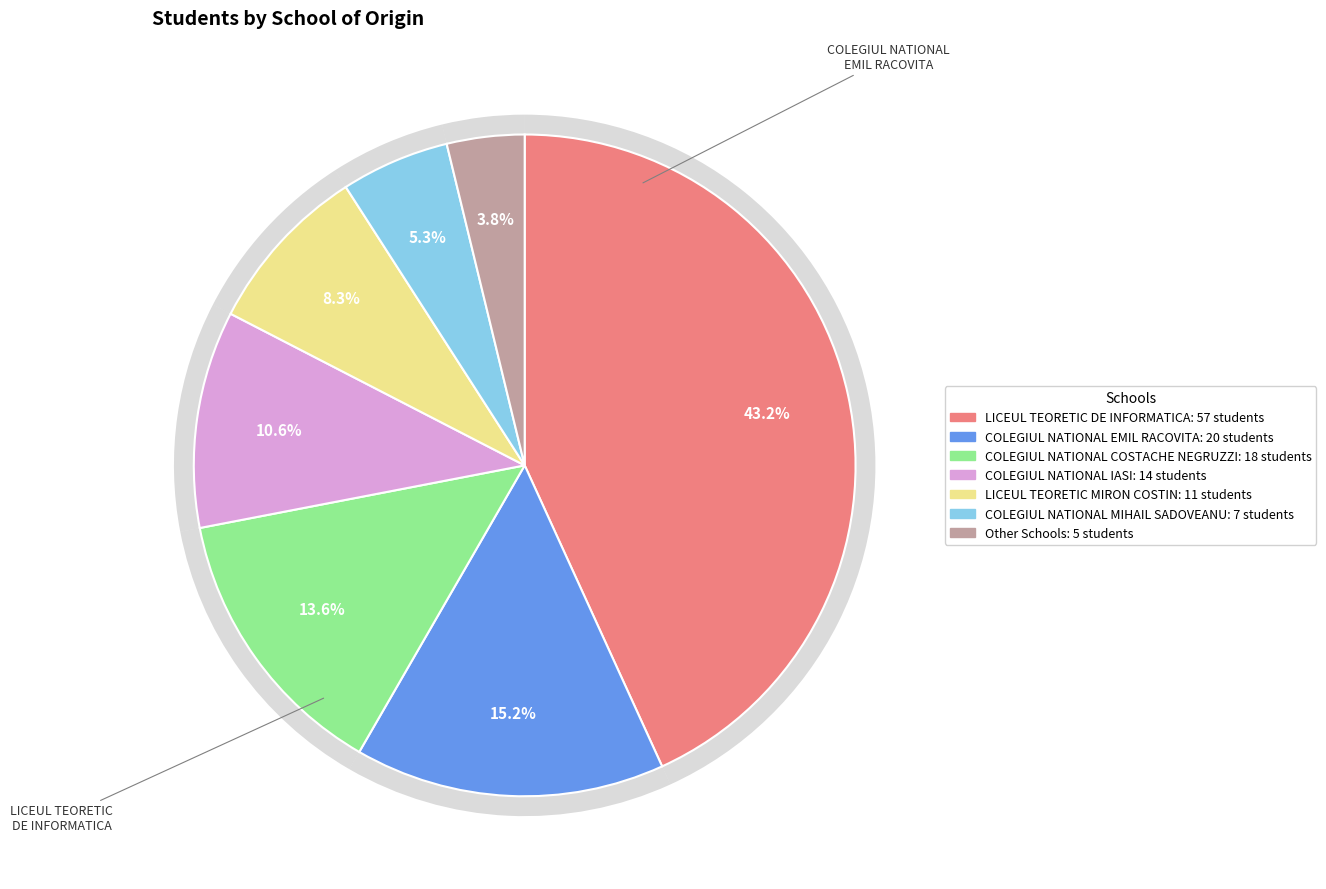

Does any single category account for the majority?

No